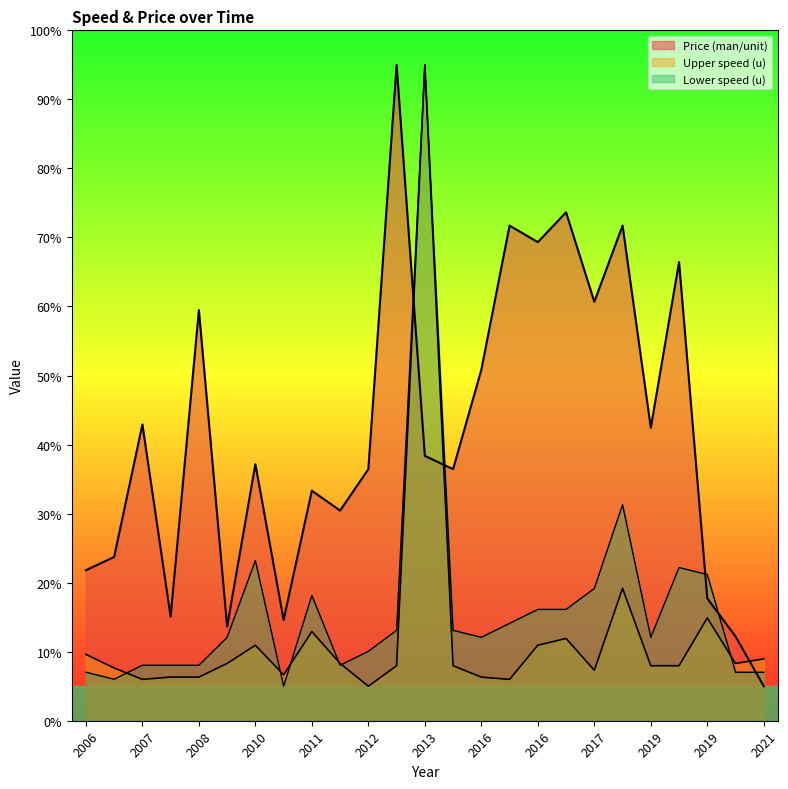

What is the value of the Upper speed (u) point at the 1st from the left?

9.6